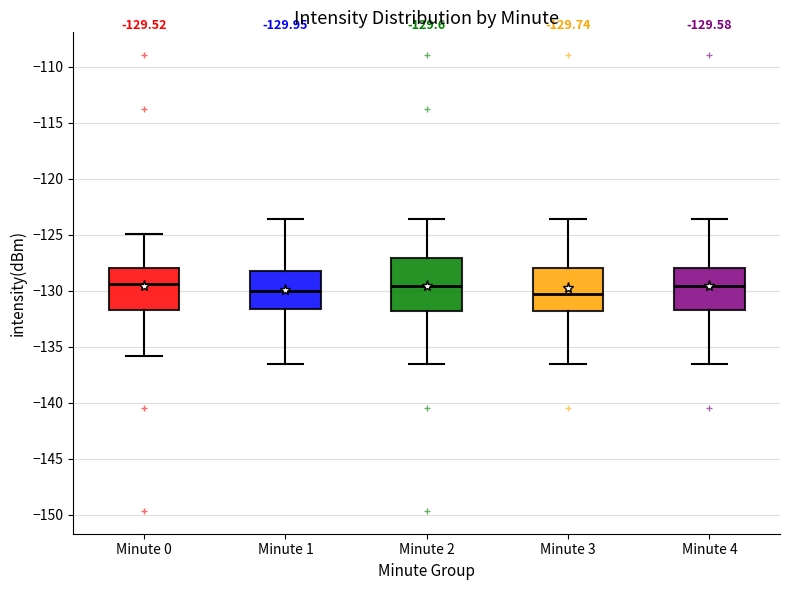

Comparing the boxes themselves (not the whiskers), which one is the tallest?

Minute 2